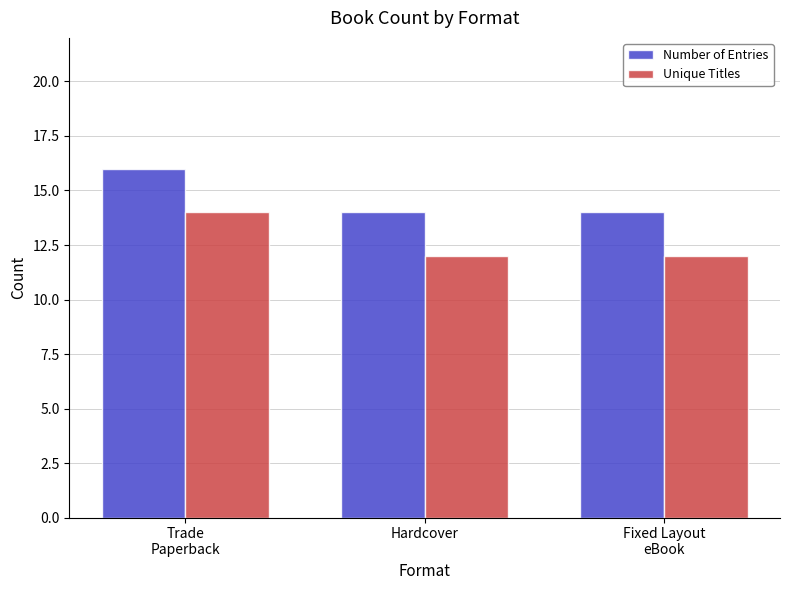

Reading left to right, what are all the values shown in this chart?

Number of Entries: 16	14	14
Unique Titles: 14	12	12